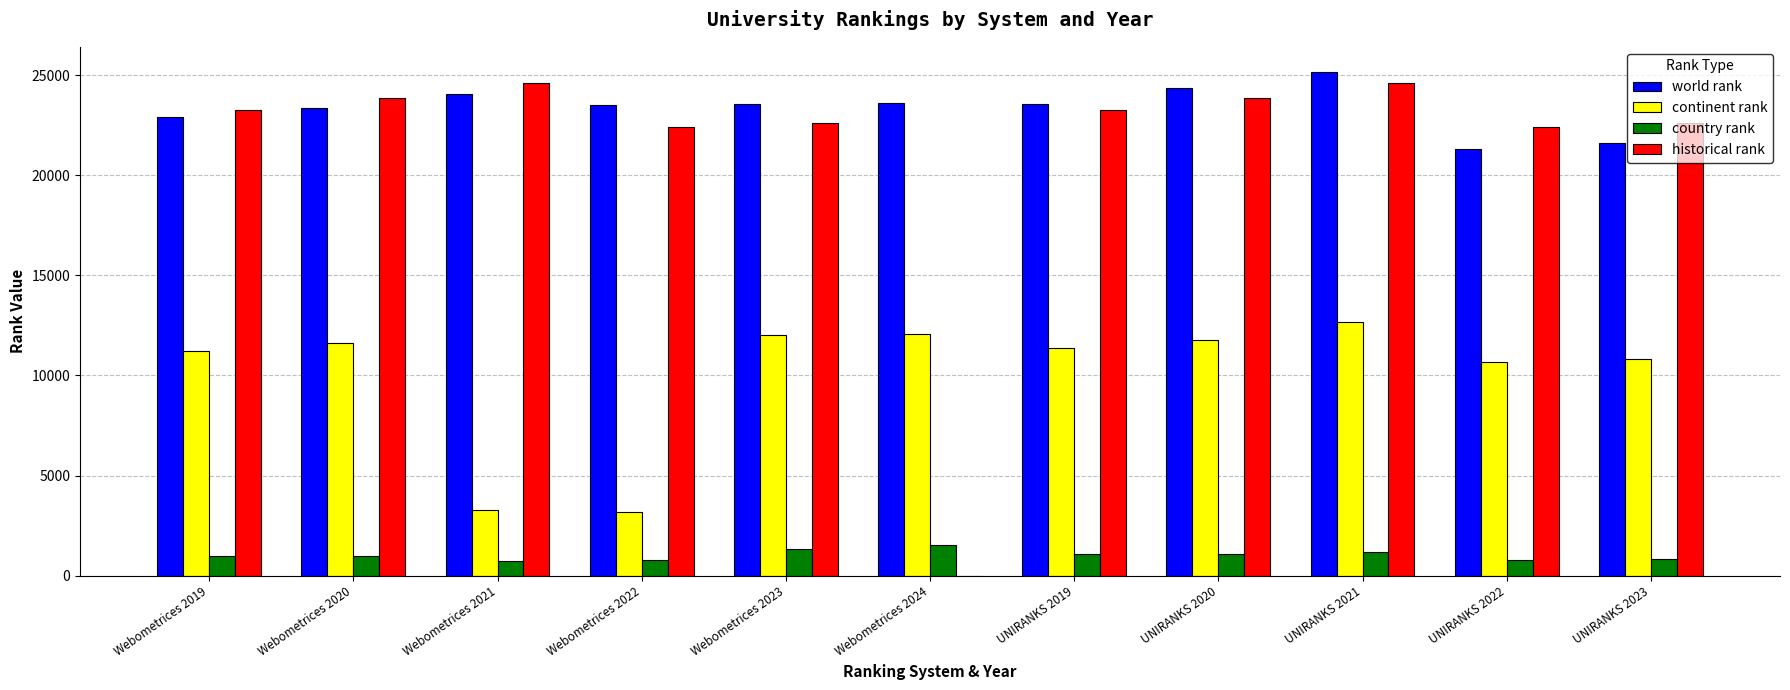

The continent rank series shows 11235 at Webometrices 2019. True or false?

True